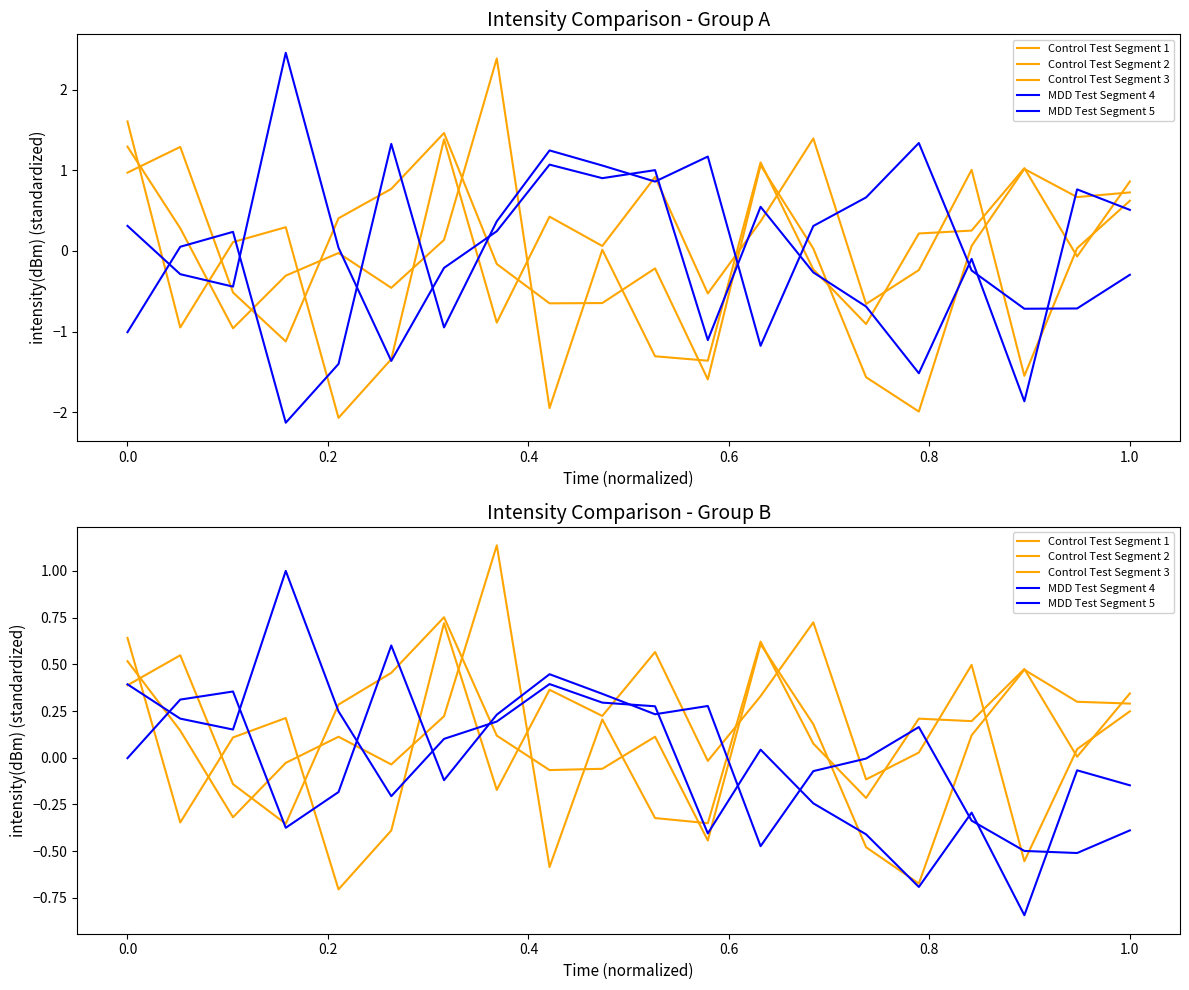

How many categories are shown in the chart?

20